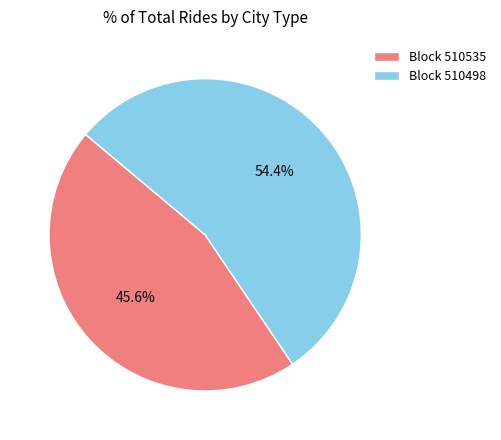

Does any single category account for the majority?

Yes